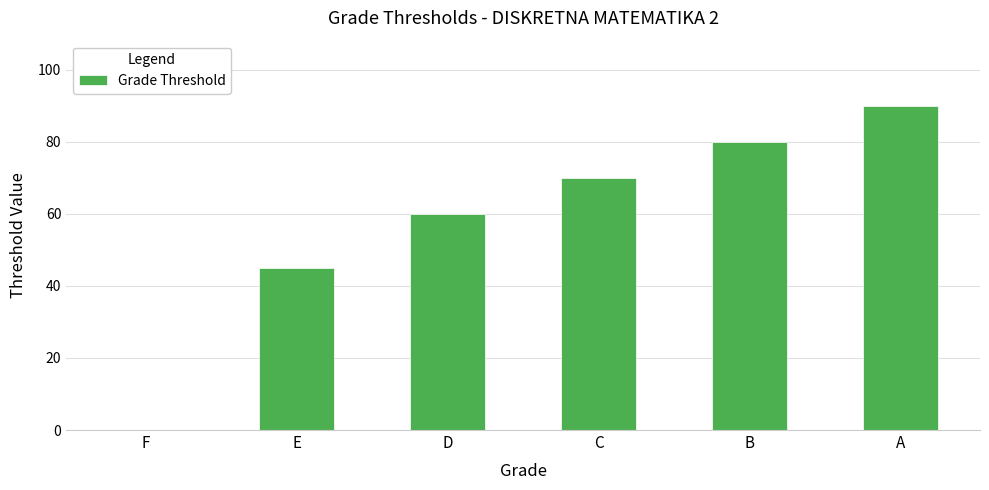

Where is the data nearest to the value 45?

E